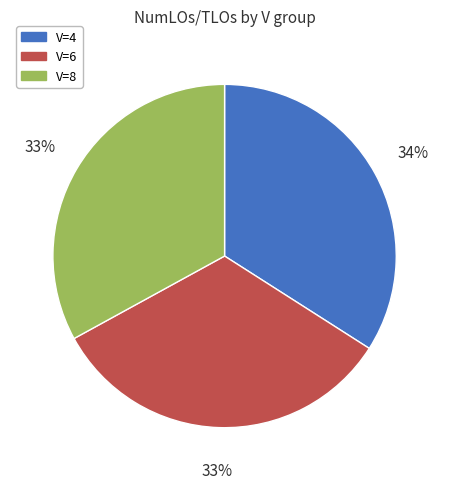

Combined, do V=6 and V=4 account for over 50%?

Yes